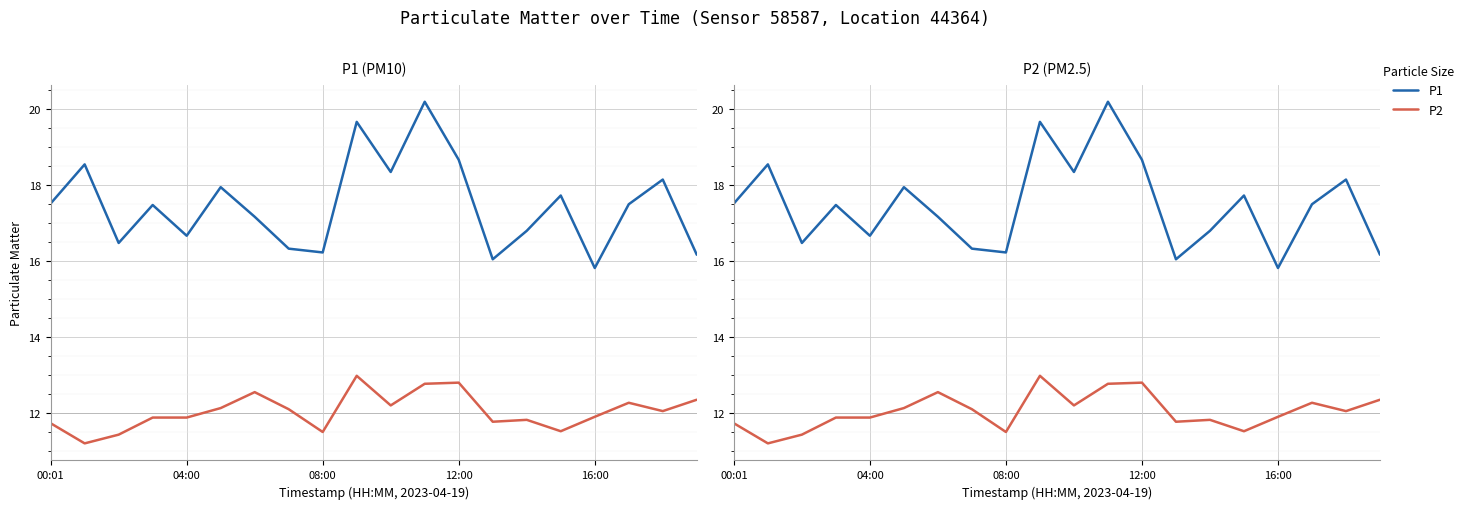

What is the value of the P2 point at the 7th from the left?

12.6